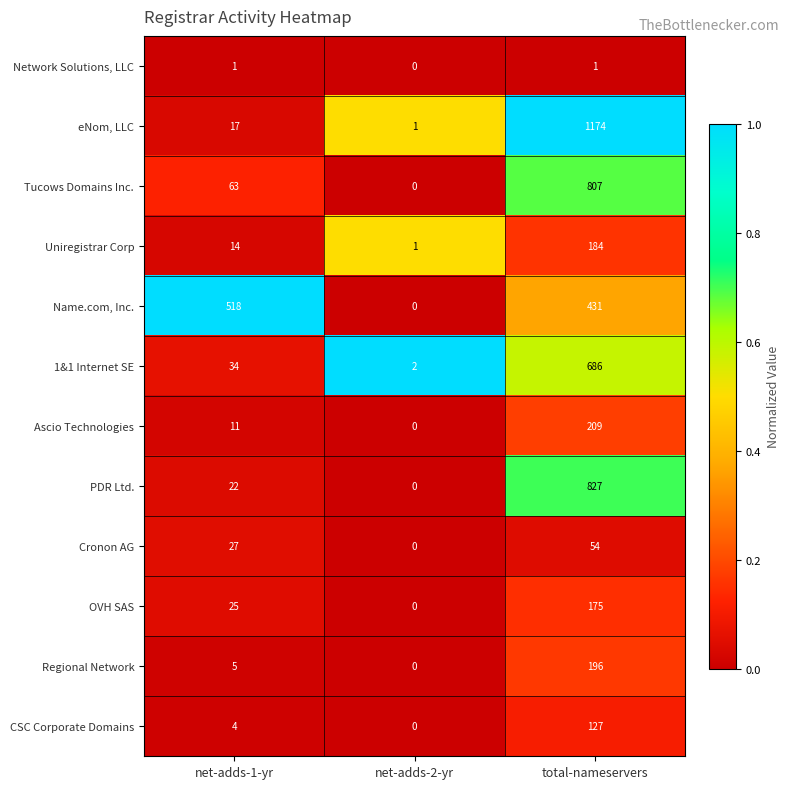

Between net-adds-1-yr and total-nameservers, which series saw the biggest shift?

eNom, LLC